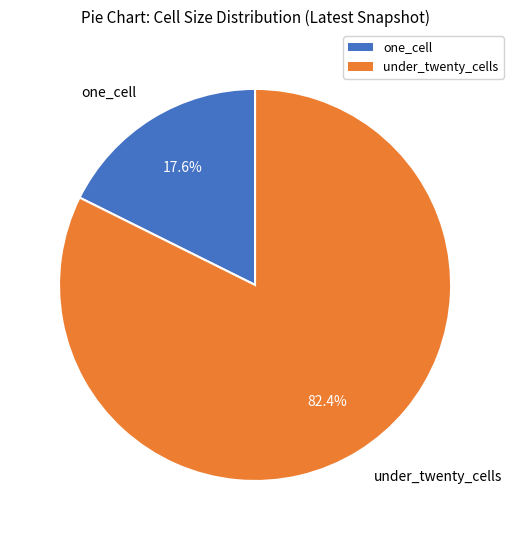

How many slices are in this pie chart?

2